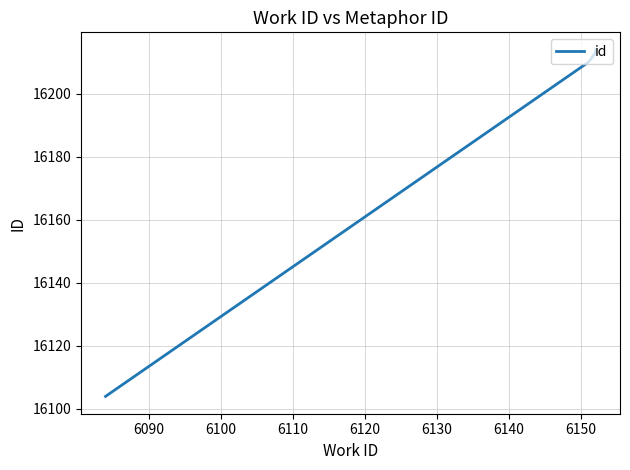

What is the greatest value displayed?

16214